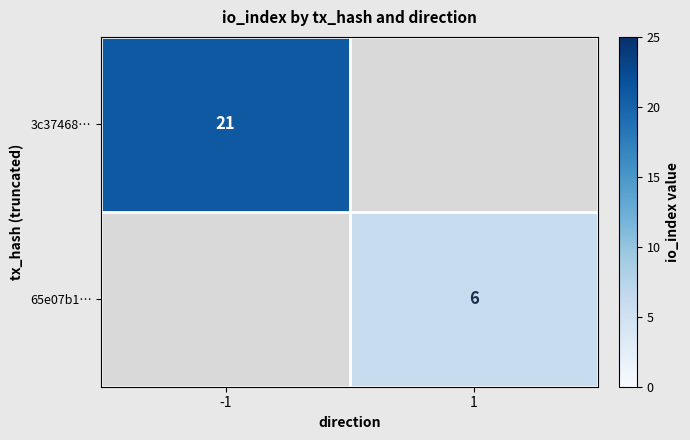

What is the maximum value shown in the chart?

21.0